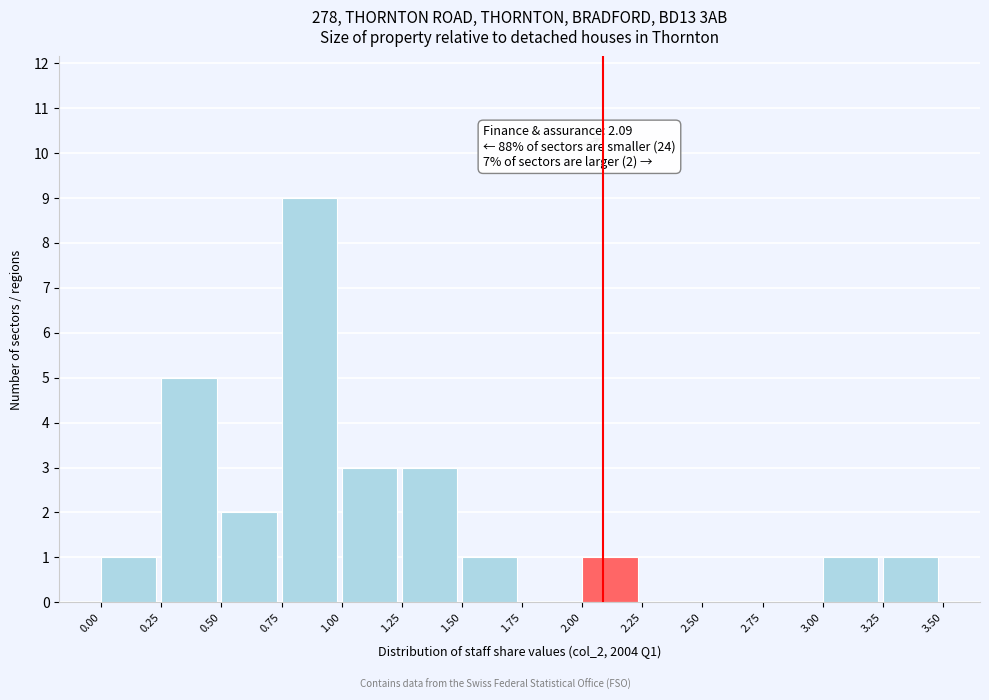

Over which range of the x-axis is the bar tallest?

0.75 to 1.00